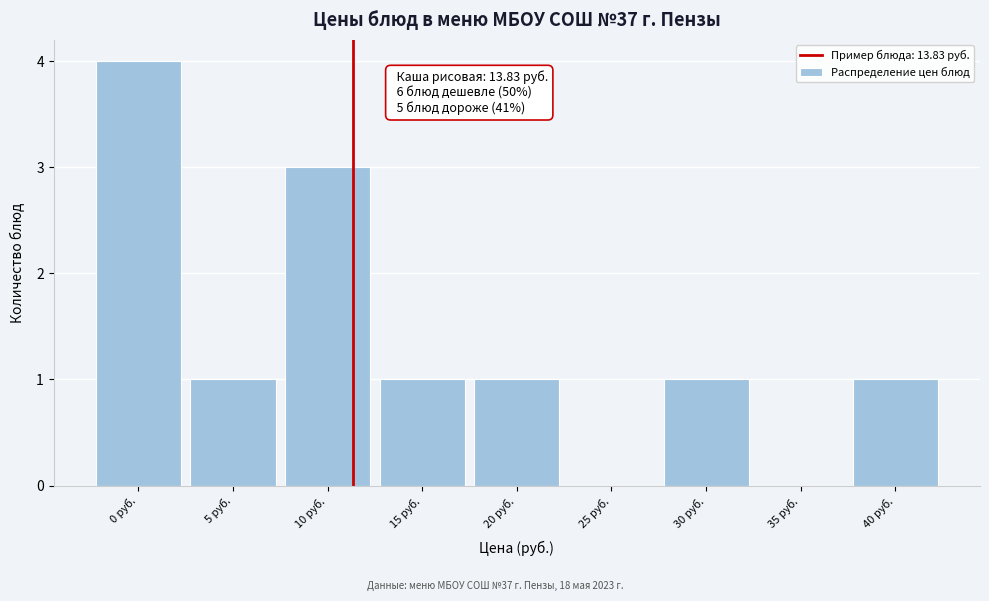

Reading left to right, transcribe all the data shown in this chart.

0 руб.=4	5 руб.=1	10 руб.=3	15 руб.=1	20 руб.=1	25 руб.=0	30 руб.=1	35 руб.=0	40 руб.=1